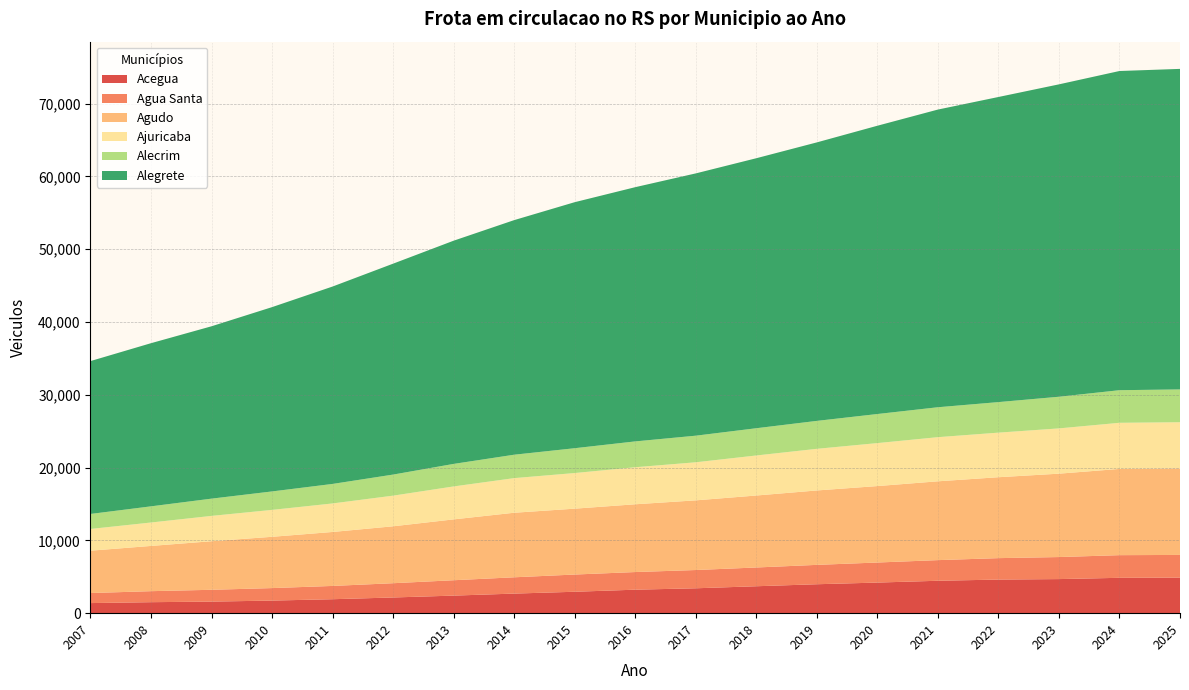

Reading left to right, transcribe all the data shown in this chart.

Acegua: 2007=1387	2008=1511	2009=1590	2010=1731	2011=1918	2012=2157	2013=2414	2014=2691	2015=2943	2016=3227	2017=3420	2018=3700	2019=3976	2020=4205	2021=4453	2022=4617	2023=4684	2024=4858	2025=4886
Agua Santa: 2007=1379	2008=1512	2009=1623	2010=1716	2011=1825	2012=1960	2013=2112	2014=2239	2015=2366	2016=2424	2017=2509	2018=2577	2019=2661	2020=2755	2021=2836	2022=2945	2023=3027	2024=3113	2025=3116
Agudo: 2007=5819	2008=6216	2009=6673	2010=7046	2011=7415	2012=7821	2013=8361	2014=8869	2015=9050	2016=9311	2017=9572	2018=9889	2019=10224	2020=10503	2021=10829	2022=11118	2023=11456	2024=11850	2025=11886
Ajuricaba: 2007=2986	2008=3218	2009=3480	2010=3698	2011=3919	2012=4210	2013=4527	2014=4757	2015=4896	2016=5090	2017=5231	2018=5501	2019=5720	2020=5905	2021=6065	2022=6125	2023=6221	2024=6337	2025=6349
Alecrim: 2007=2061	2008=2221	2009=2370	2010=2536	2011=2681	2012=2895	2013=3095	2014=3217	2015=3410	2016=3549	2017=3654	2018=3743	2019=3838	2020=3994	2021=4111	2022=4196	2023=4349	2024=4479	2025=4506
Alegrete: 2007=21005	2008=22417	2009=23682	2010=25323	2011=27122	2012=28979	2013=30669	2014=32232	2015=33804	2016=34929	2017=36037	2018=37097	2019=38264	2020=39609	2021=40900	2022=41920	2023=42921	2024=43855	2025=44041